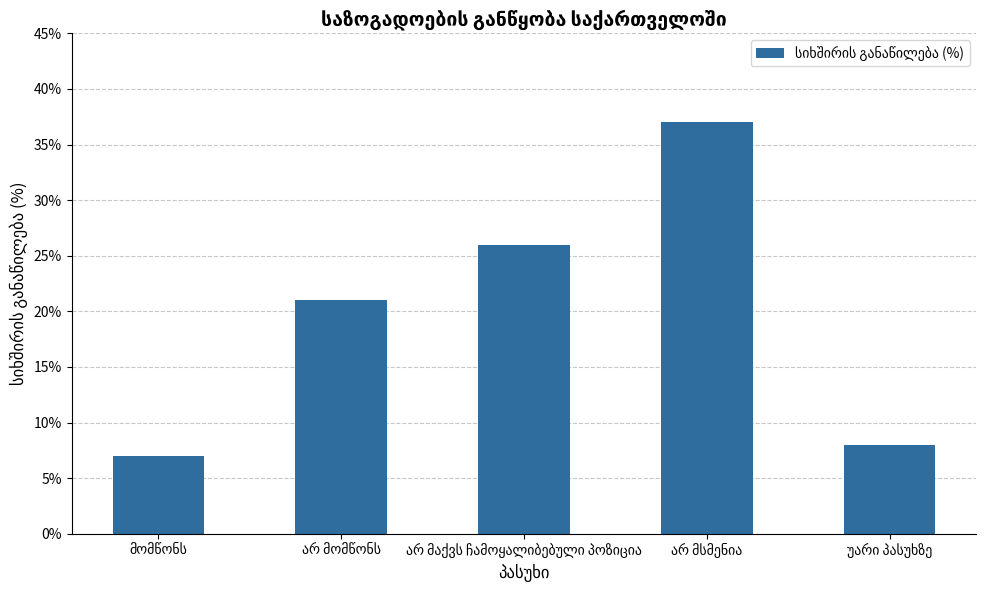

What is the smallest value displayed?

7